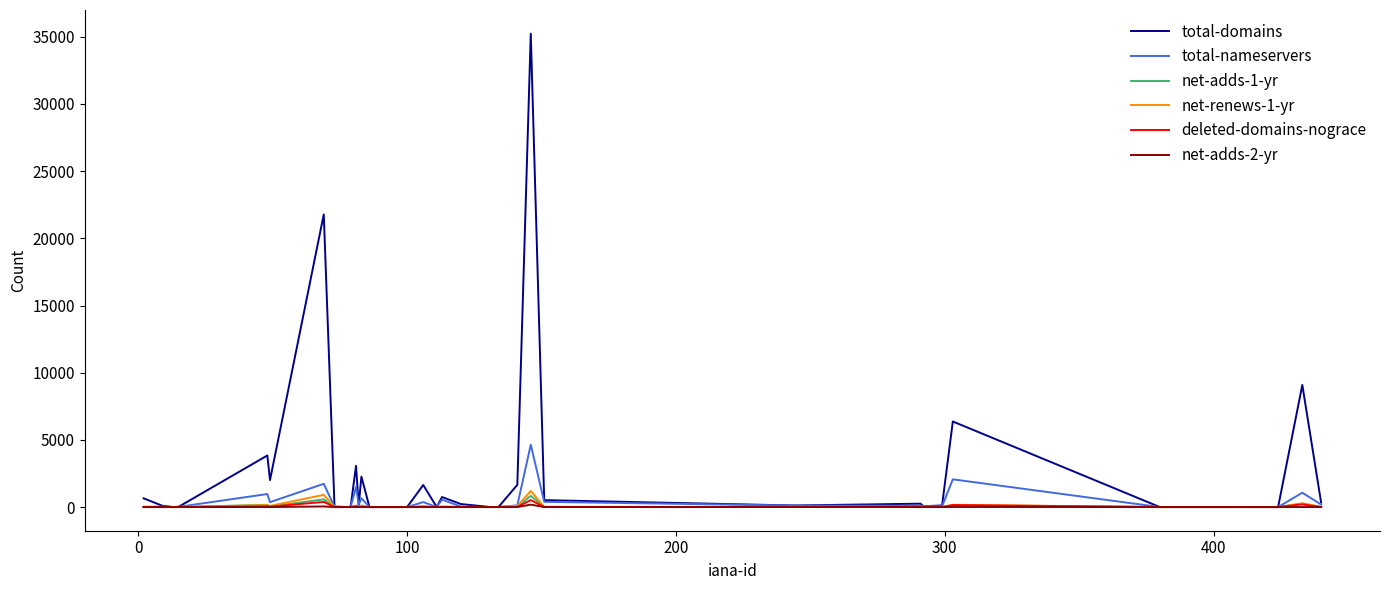

Is this an area chart (filled region under the line)?

No